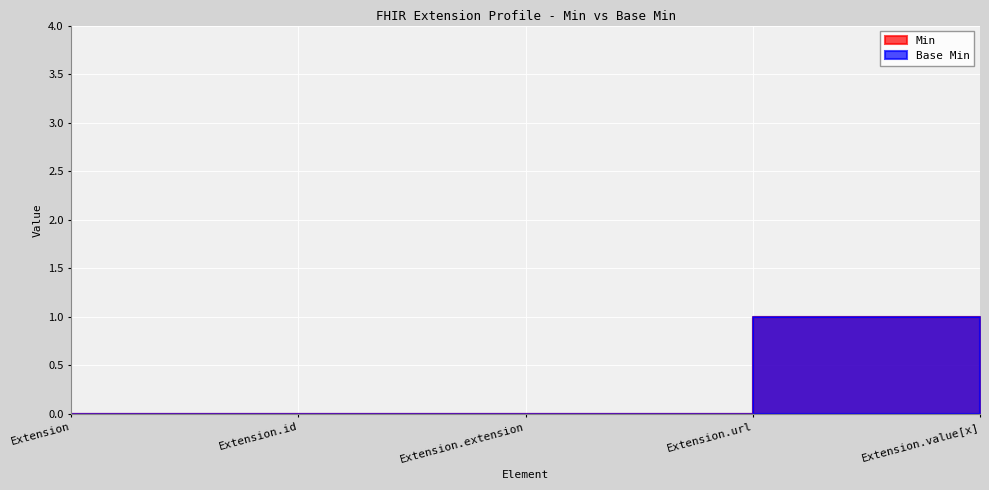

What is the difference between the maximum and minimum values in the Base Min series?

1